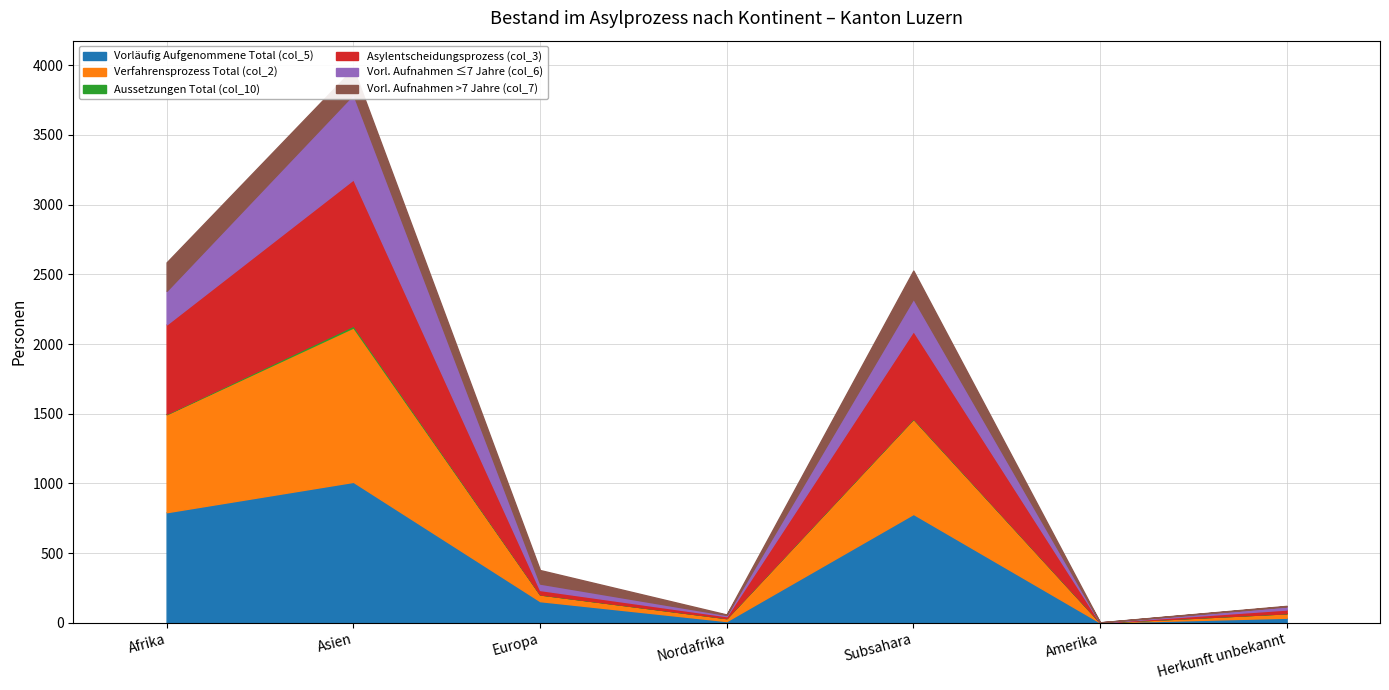

The Vorläufig Aufgenommene Total (col_5) series shows 238 at Subsahara. True or false?

False